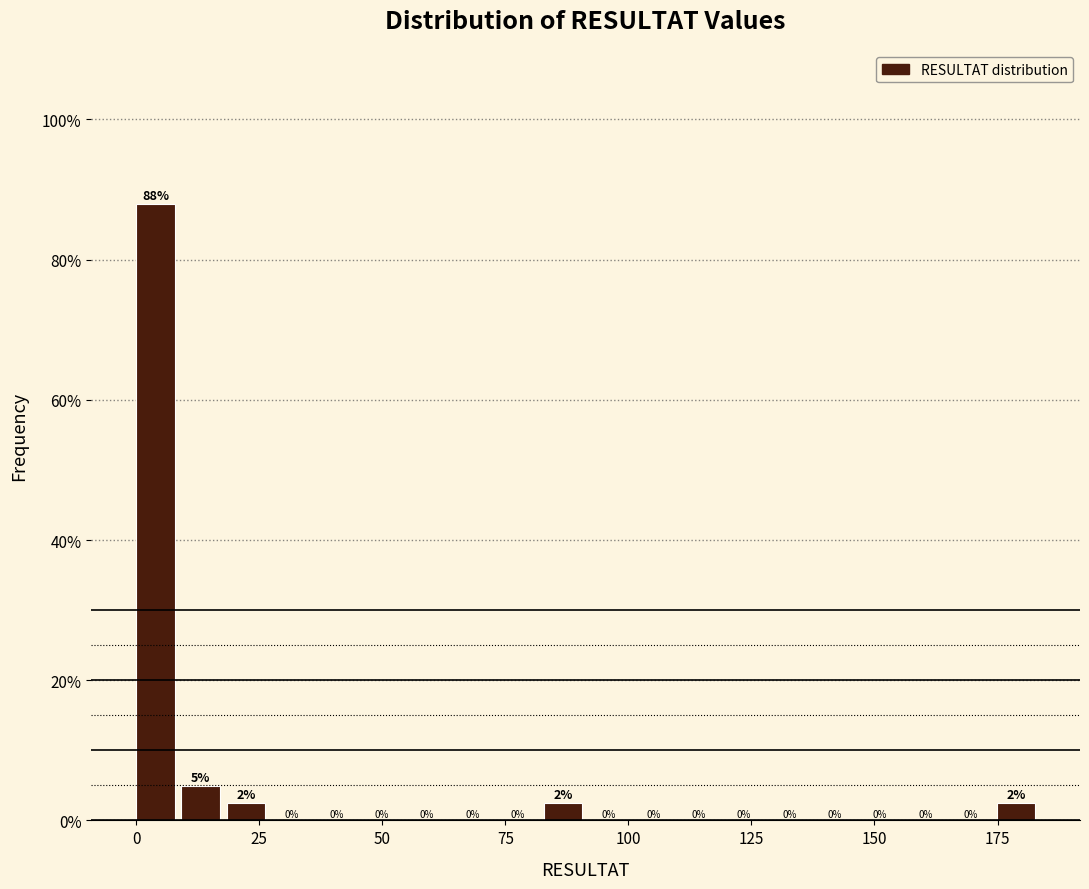

Read against the x-axis, roughly where is the centre of the tallest bar?

5